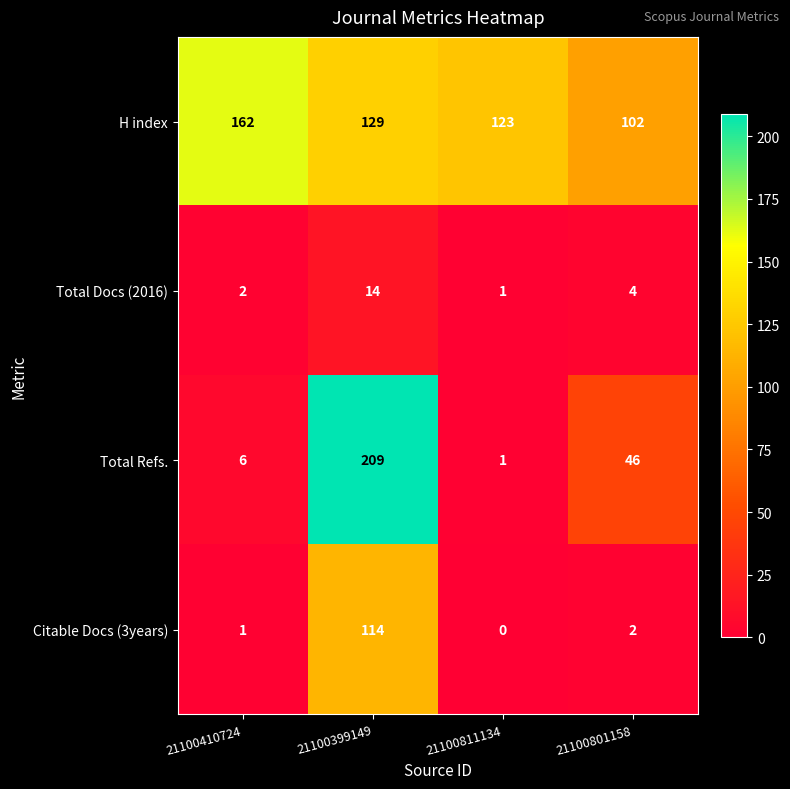

At how many categories does at least one series exceed 197?

1